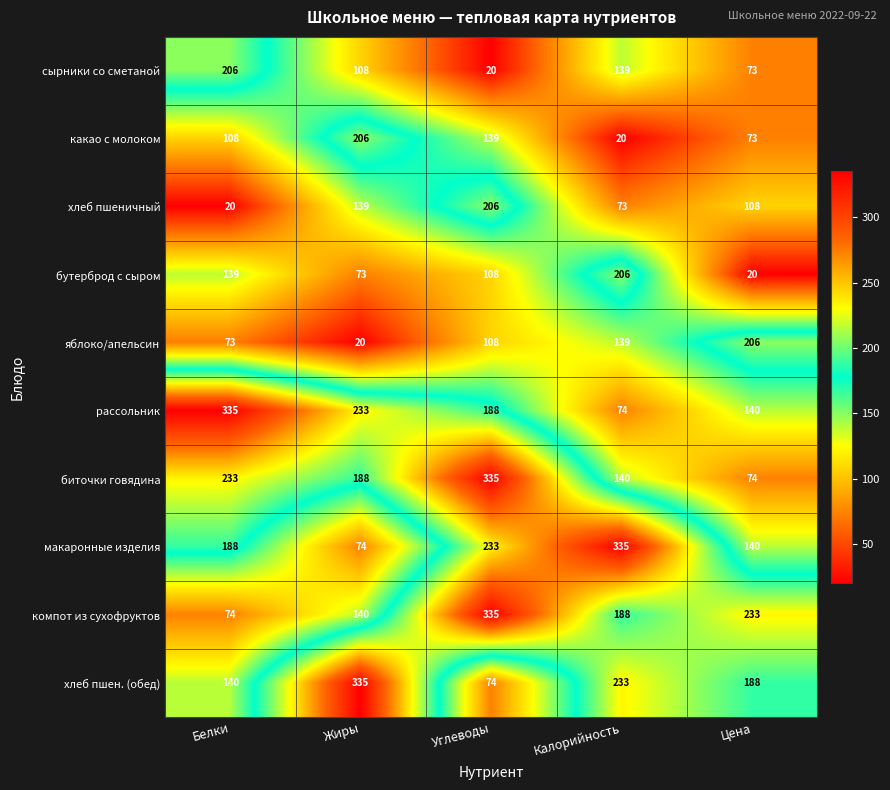

Where is яблоко/апельсин nearest to the value 113?

Углеводы